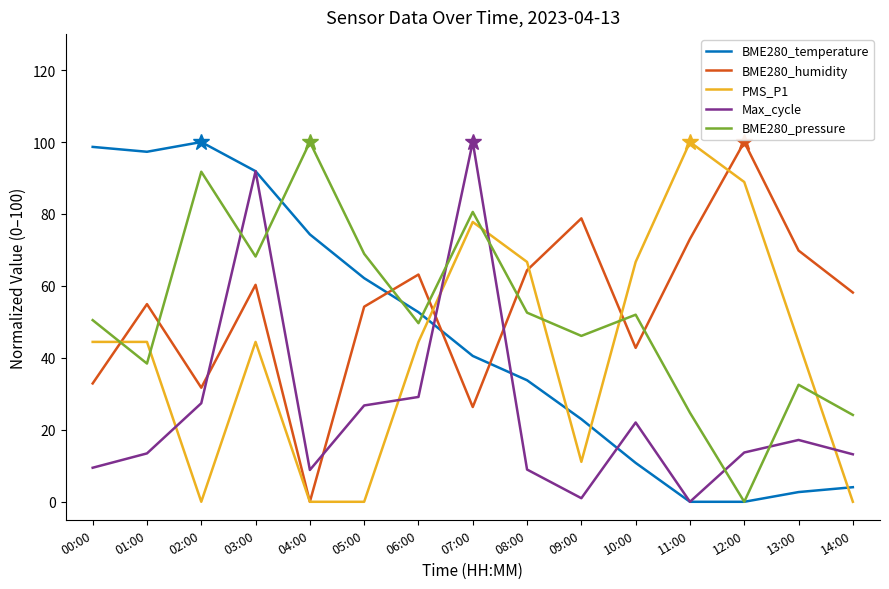

What is the total value across all series at 04:00?

183.2